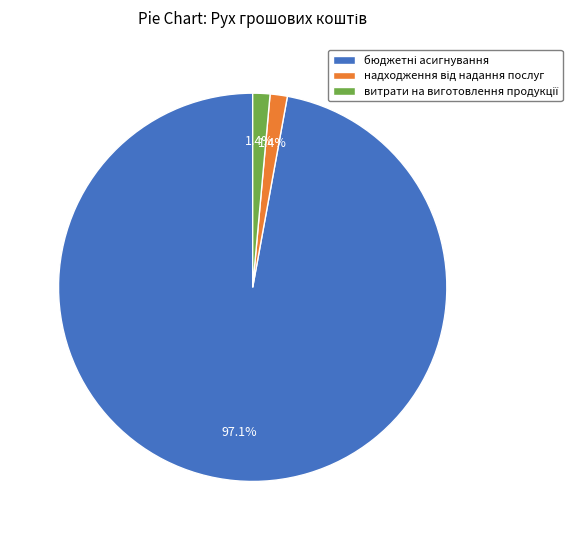

Count the number of slices in the pie.

3